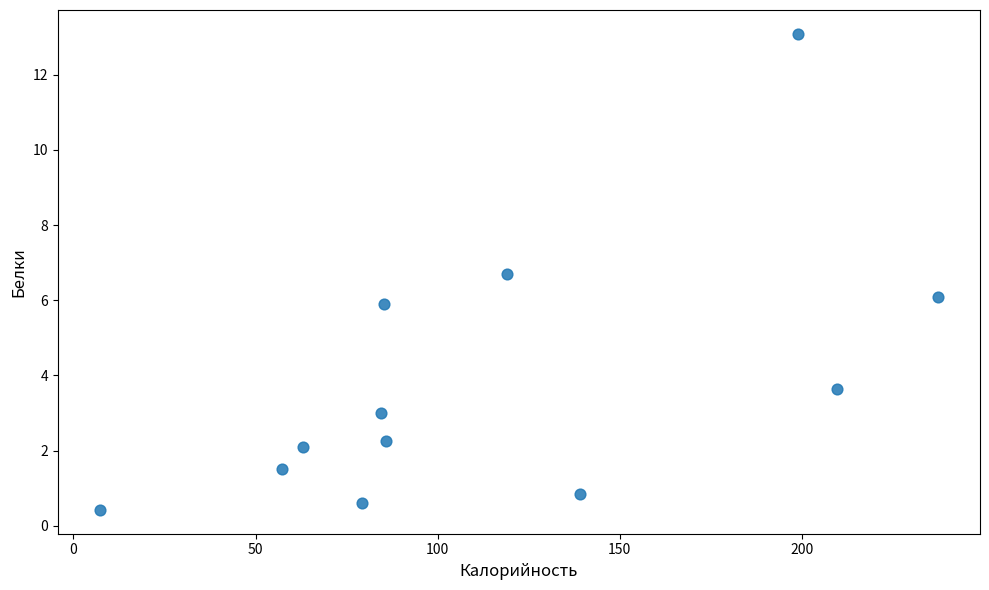

What is the average Y value?

3.8